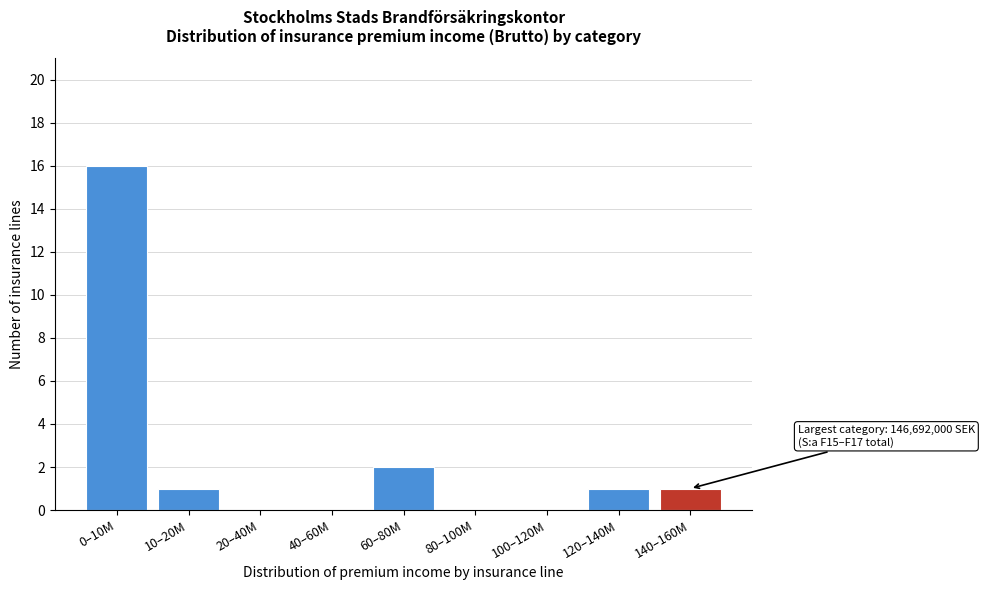

Reading left to right, list all the values displayed in this chart.

0–10M=16	10–20M=1	20–40M=0	40–60M=0	60–80M=2	80–100M=0	100–120M=0	120–140M=1	140–160M=1